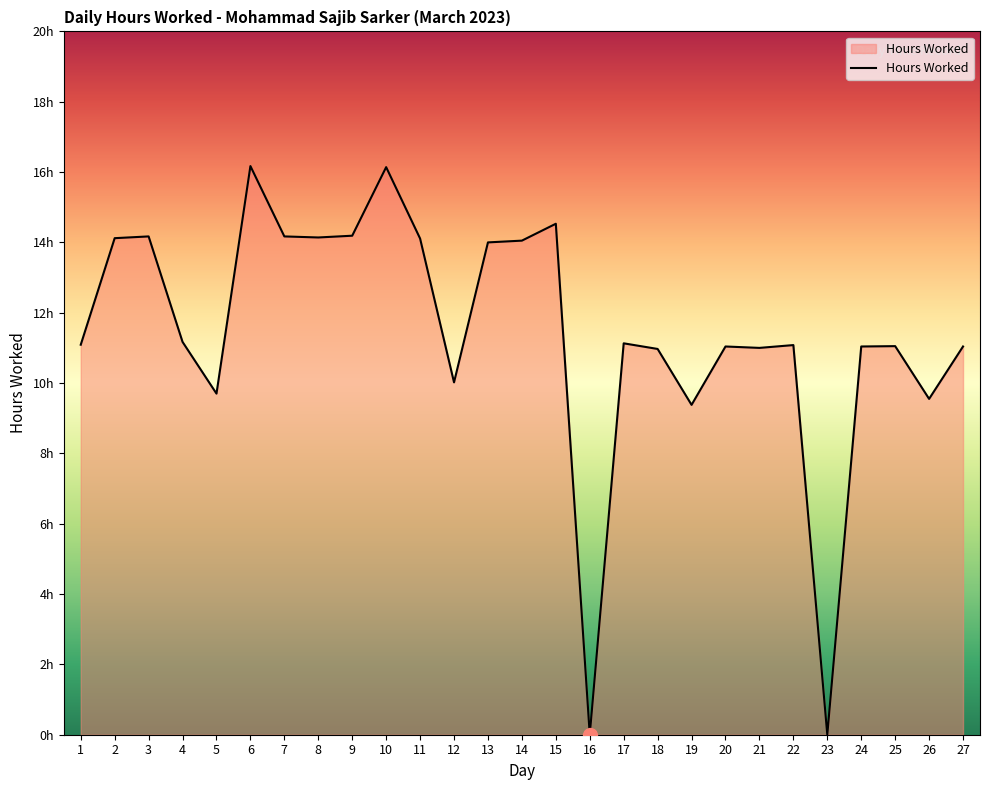

Does the chart have visible grid lines?

No